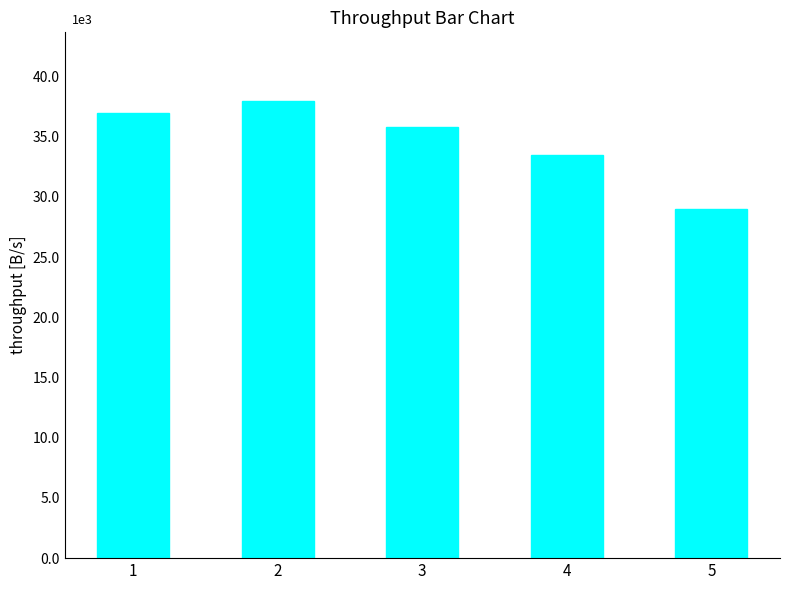

What value does the data have at 5?

28962